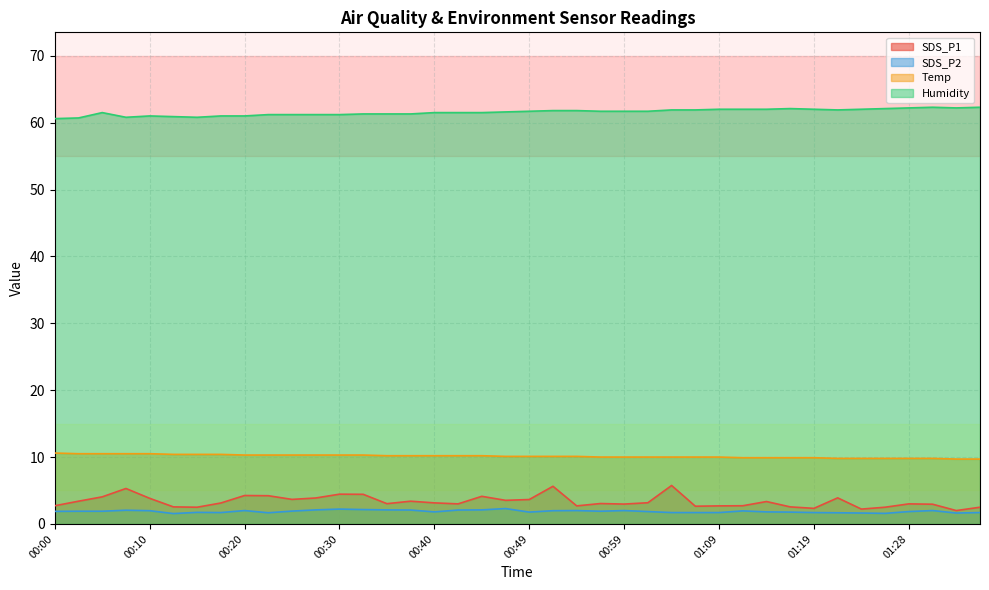

List the labels in order of SDS_P2 value, smallest first.

00:13, 01:26, 01:23, 01:33, 00:22, 01:21, 00:17, 01:04, 01:06, 01:09, 01:19, 01:36, 00:15, 00:49, 01:16, 00:40, 01:14, 01:01, 01:28, 00:00, 00:03, 00:05, 00:57, 00:25, 01:11, 00:10, 00:52, 00:20, 00:54, 00:59, 01:31, 00:08, 00:37, 00:42, 00:27, 00:35, 00:44, 00:32, 00:30, 00:47